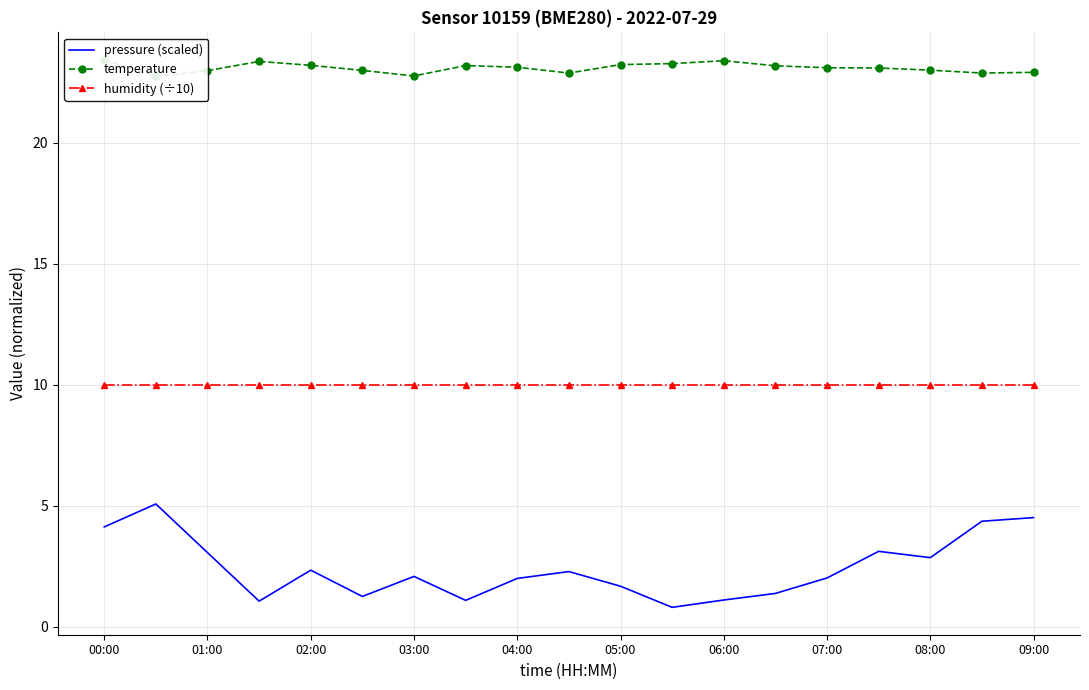

What is the minimum value for pressure (scaled)?

0.8